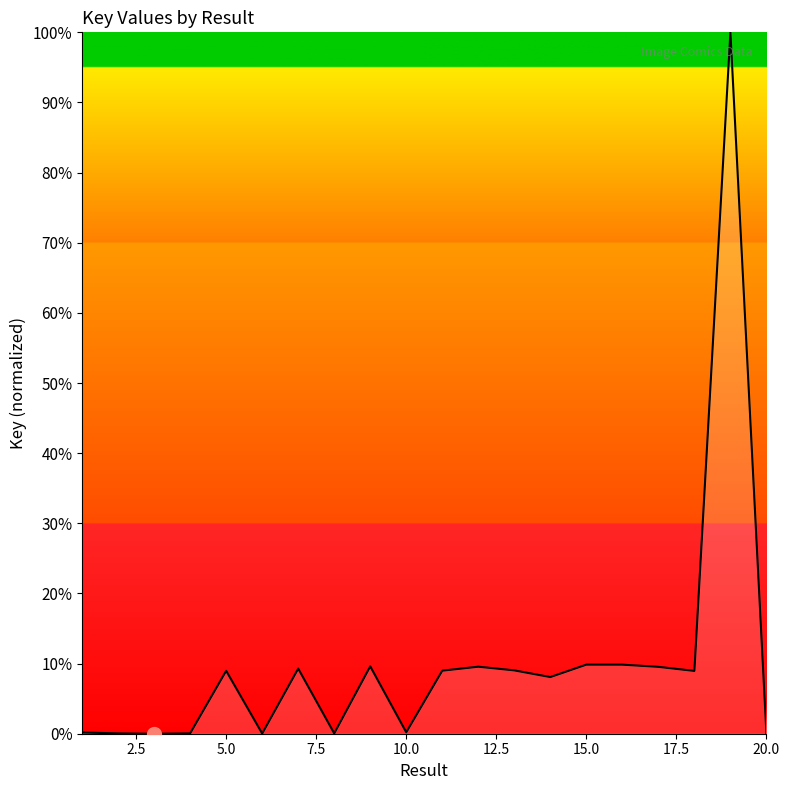

What is the difference between the maximum and minimum values?

100.0